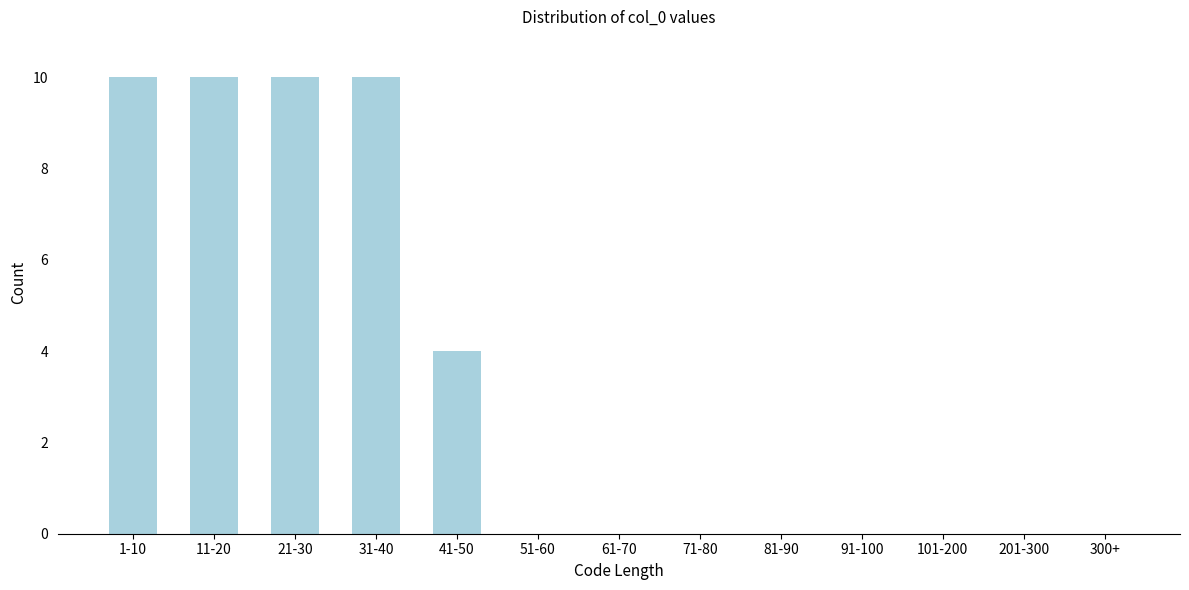

Reading left to right, transcribe all the data shown in this chart.

1-10=10	11-20=10	21-30=10	31-40=10	41-50=4	51-60=0	61-70=0	71-80=0	81-90=0	91-100=0	101-200=0	201-300=0	300+=0